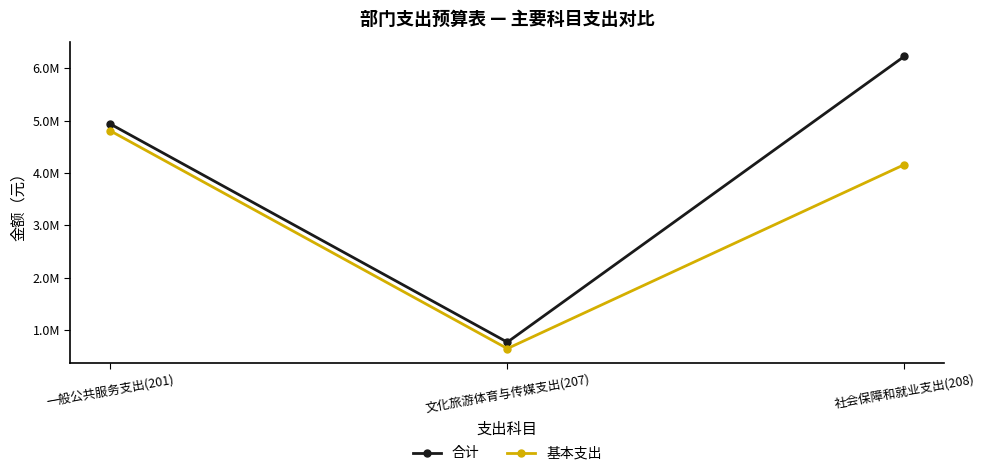

What value does the 基本支出 series have at 文化旅游体育与传媒支出(207)?

651979.9